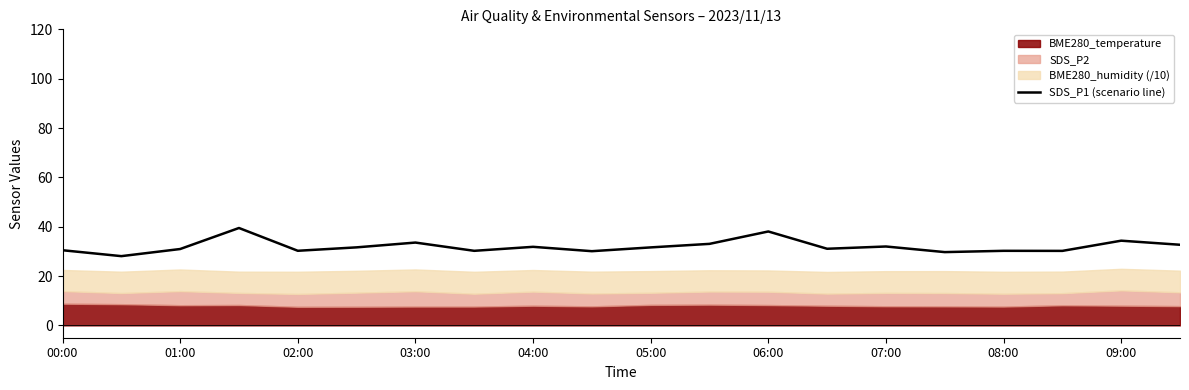

How many lines are shown in the chart?

1